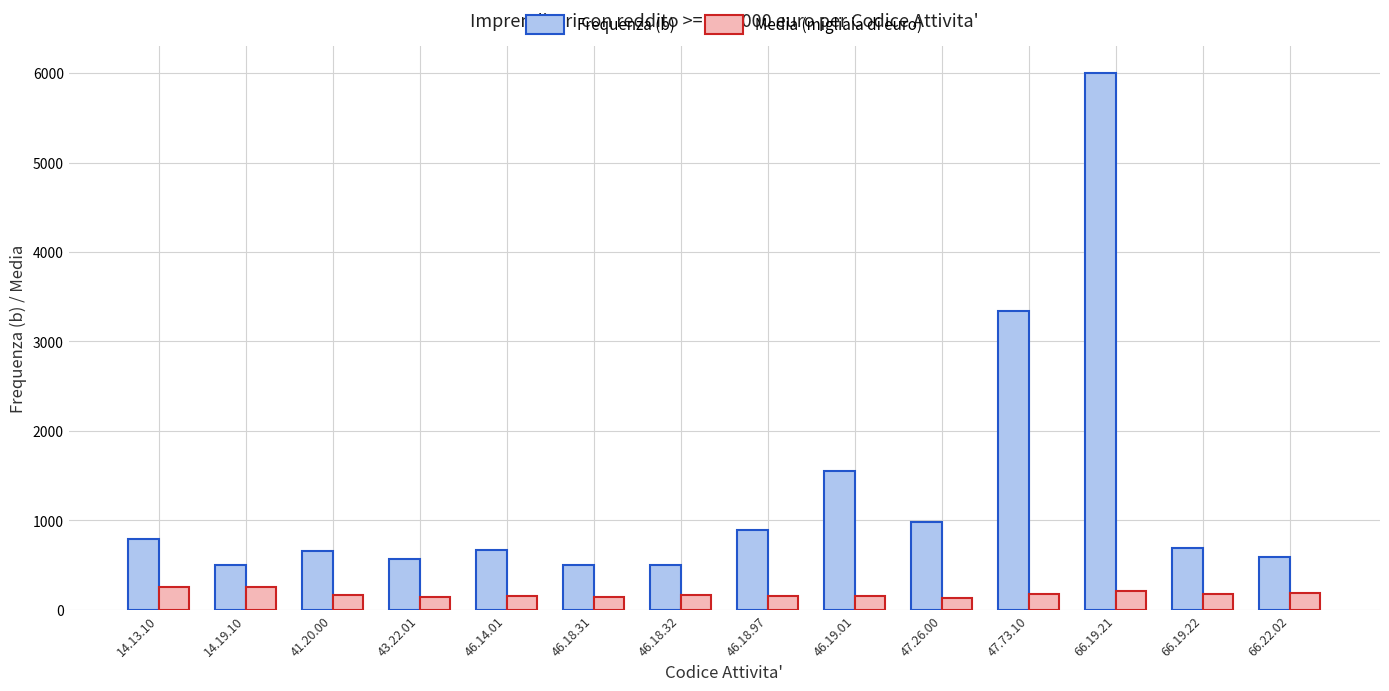

What are all the series names shown in the legend?

Frequenza (b), Media (migliaia di euro)